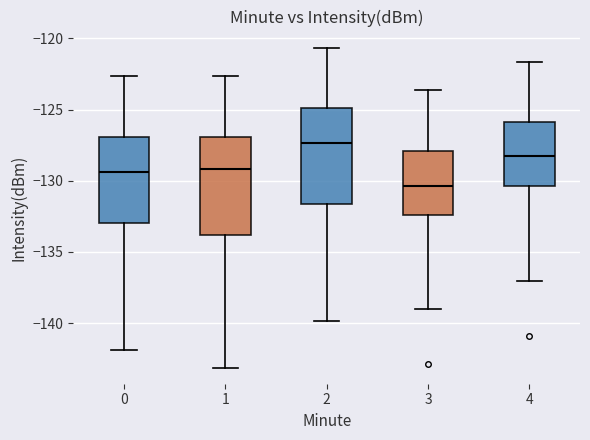

Reading left to right, transcribe this box plot: for each box, give where its median line is, the range the box spans, and where its two whiskers end, as read against the y-axis. The values are not printed on the chart, so give them approximately, as read against the axis.

0: median -129.5, box -133.0 to -127.0, whiskers -142.0 to -122.5
1: median -129.0, box -134.0 to -127.0, whiskers -143.0 to -122.5
2: median -127.5, box -131.5 to -125.0, whiskers -140.0 to -120.5
3: median -130.5, box -132.5 to -128.0, whiskers -139.0 to -123.5
4: median -128.5, box -130.5 to -126.0, whiskers -137.0 to -121.5